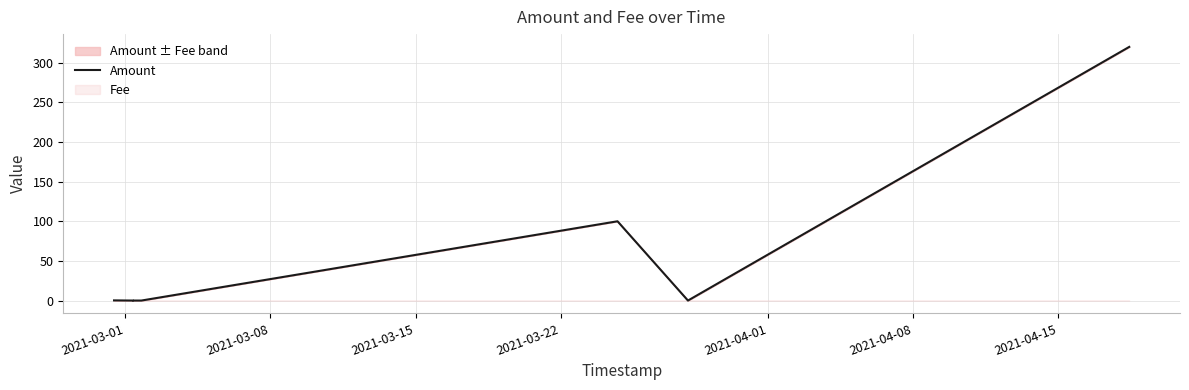

What is the maximum value for Amount?

320.0